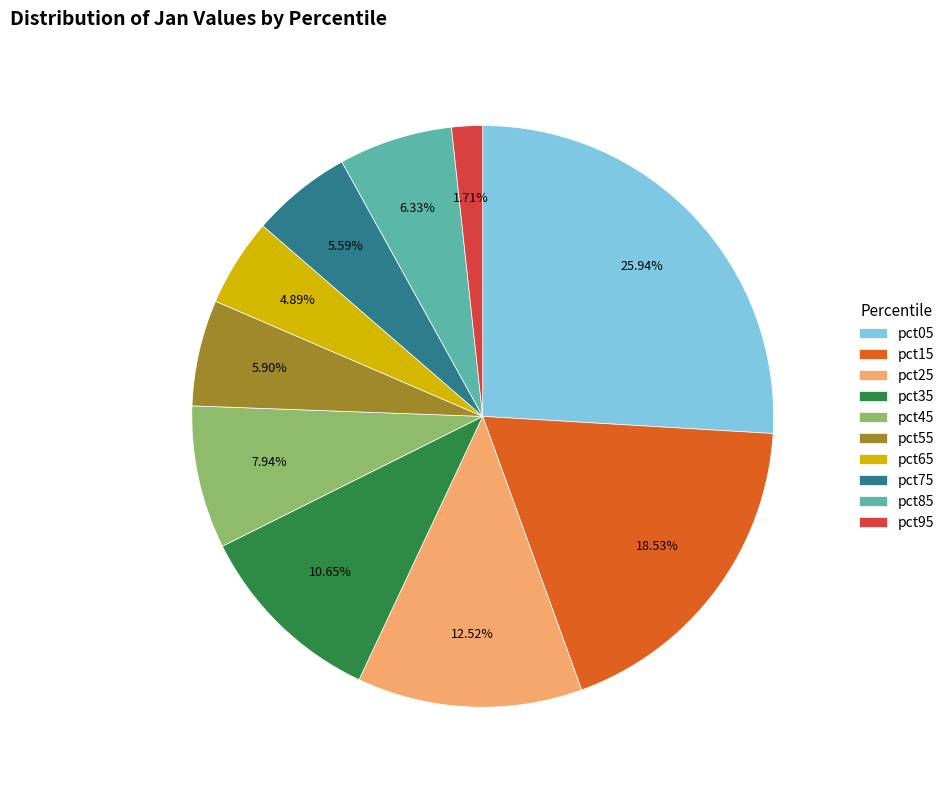

To the nearest percent, what is the combined percentage of pct35 and pct95?

12%